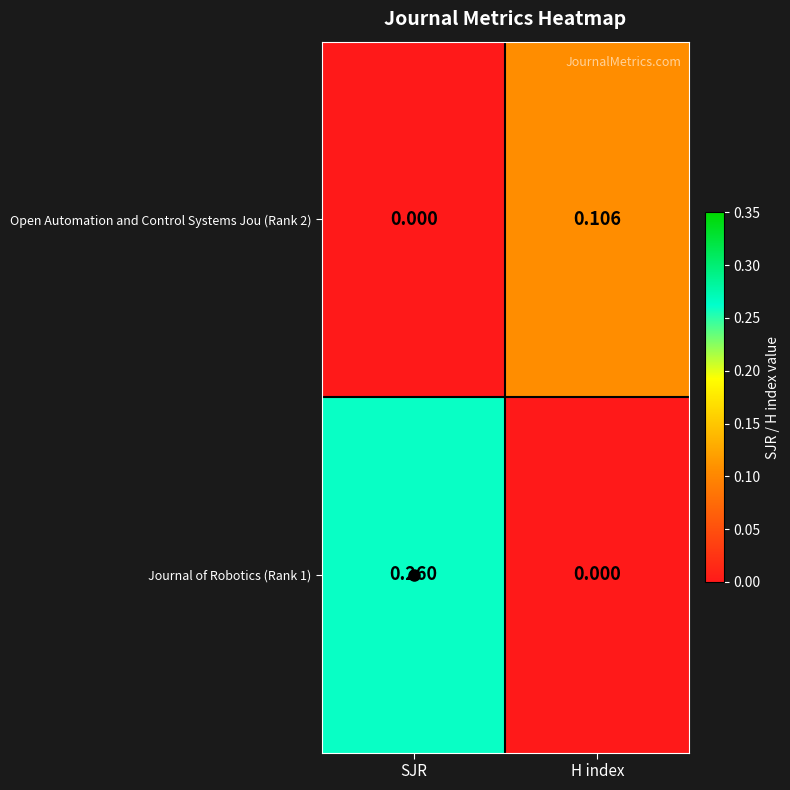

Which label corresponds to the largest value in the chart?

SJR